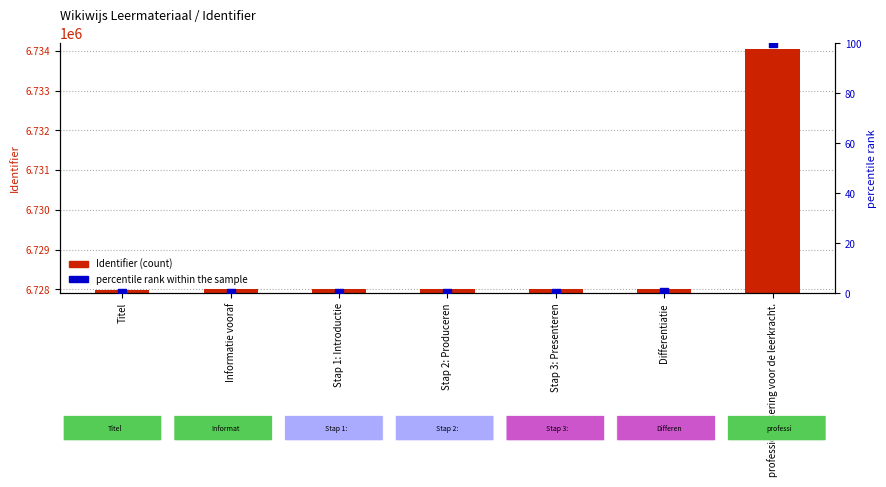

At how many categories does at least one series exceed 5062169?

7